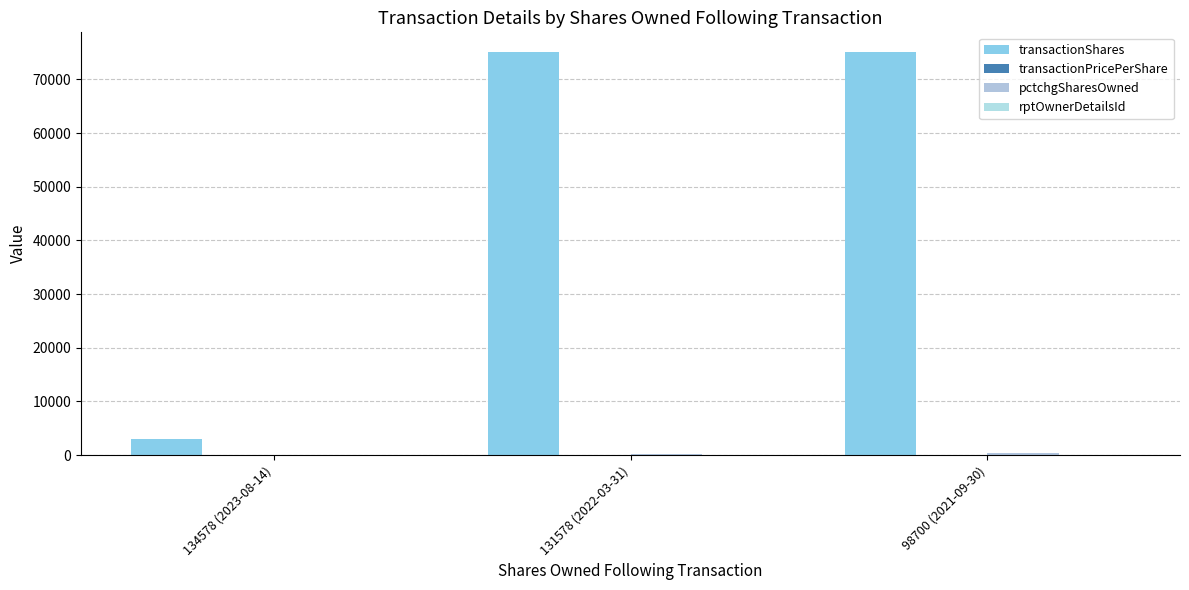

The transactionShares series shows 75000.0 at 98700 (2021-09-30). True or false?

True